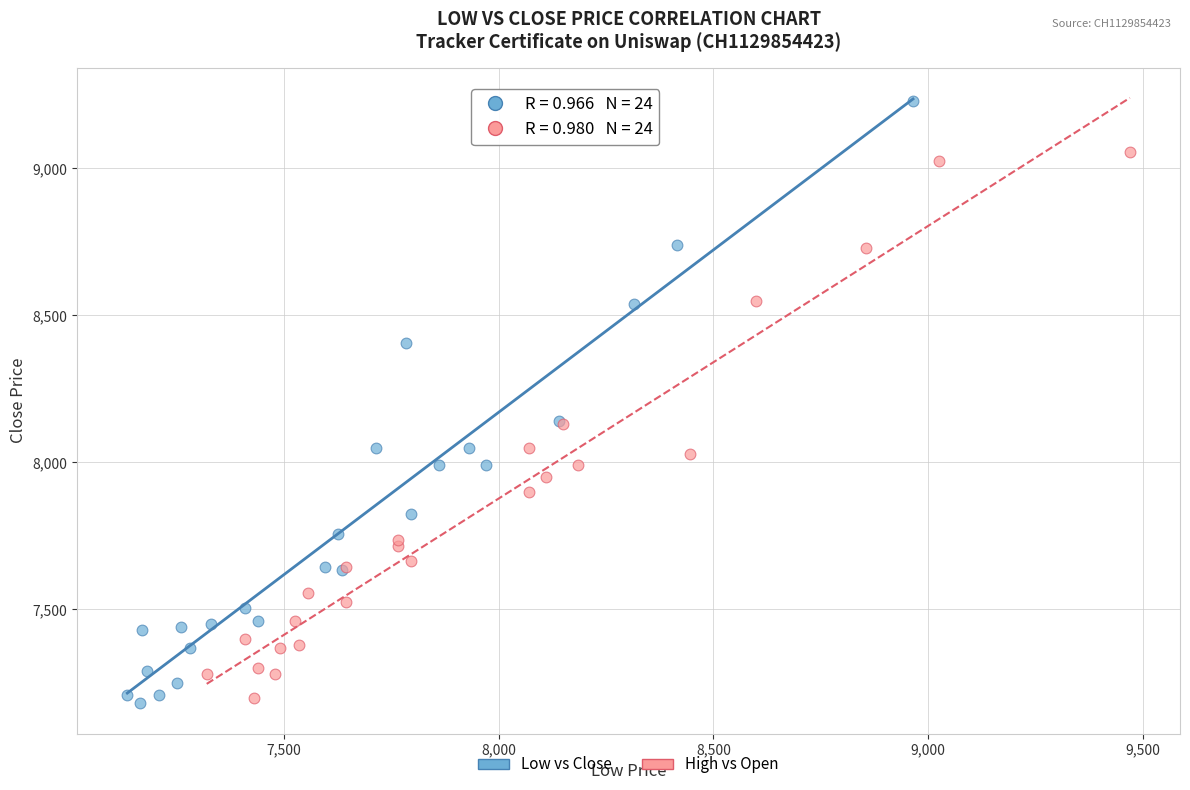

Which series reaches the minimum Y coordinate?

Low vs Close